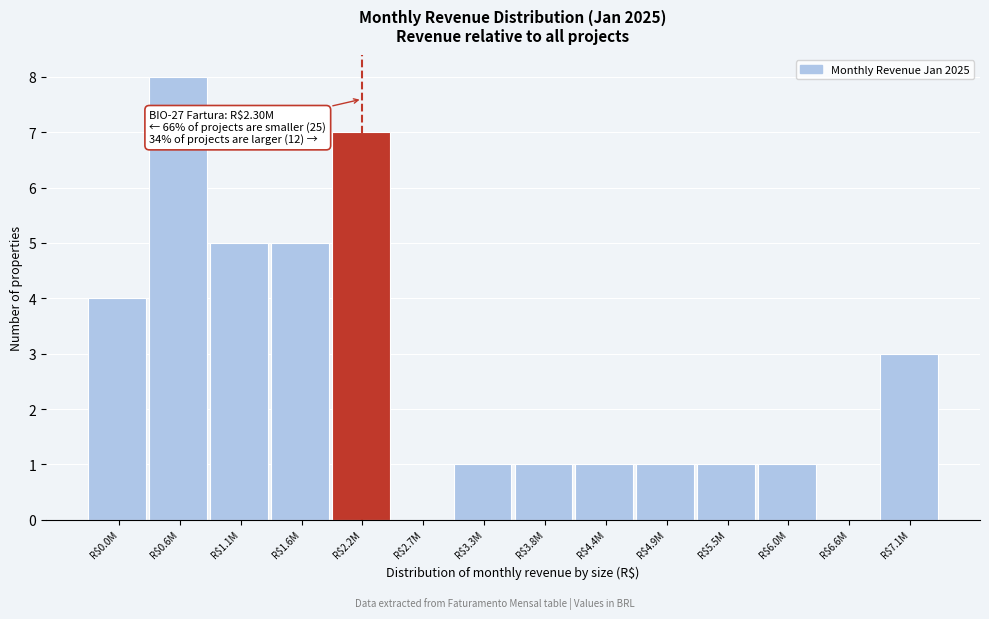

At which category does the chart reach its peak across all series?

R$0.6M